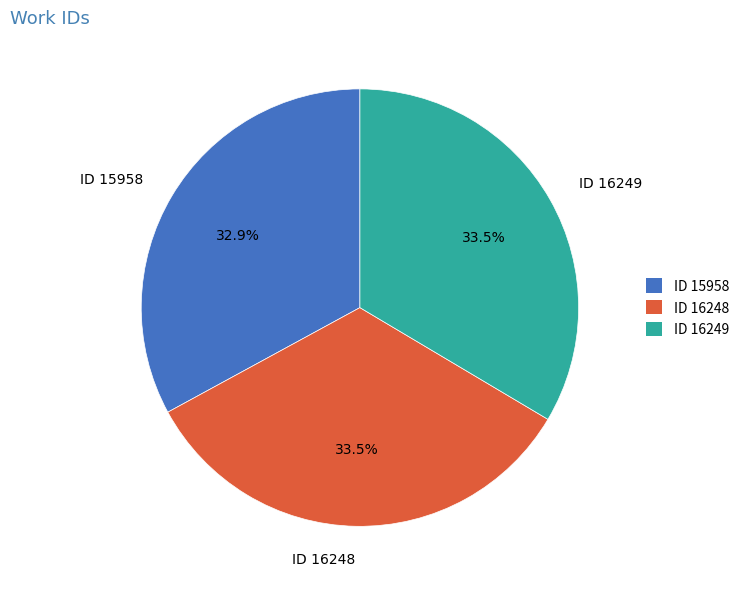

Which has a higher value, ID 16248 or ID 15958?

ID 16248